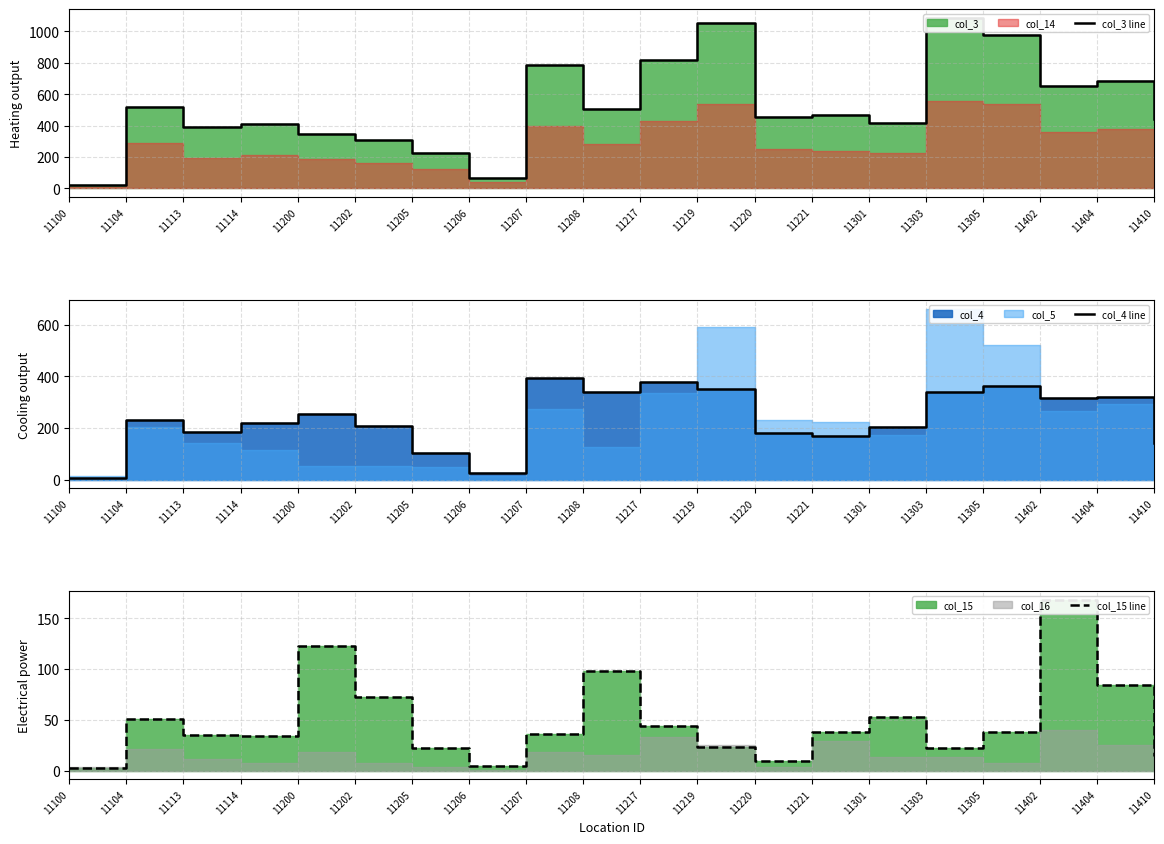

List the series in order of their overall mean, lowest first.

col_15 line, col_4 line, col_3 line